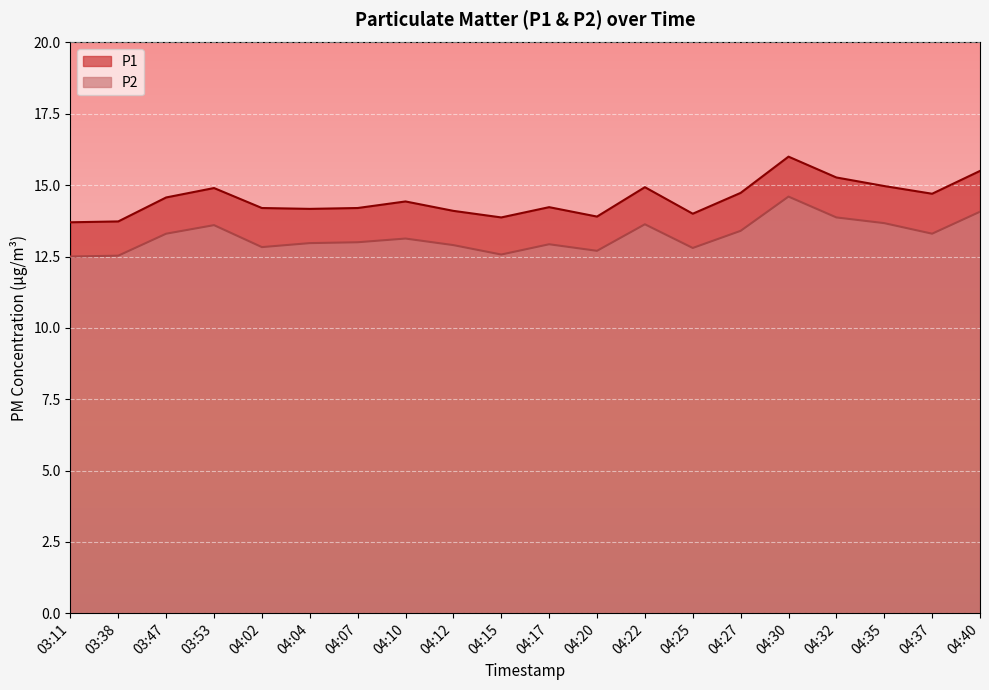

Read the P2 value at 04:04.

13.0